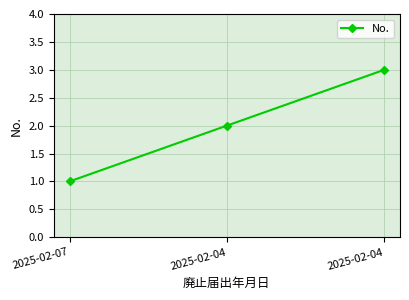

What is the difference between the values at 2025-02-04 and 2025-02-04?

1